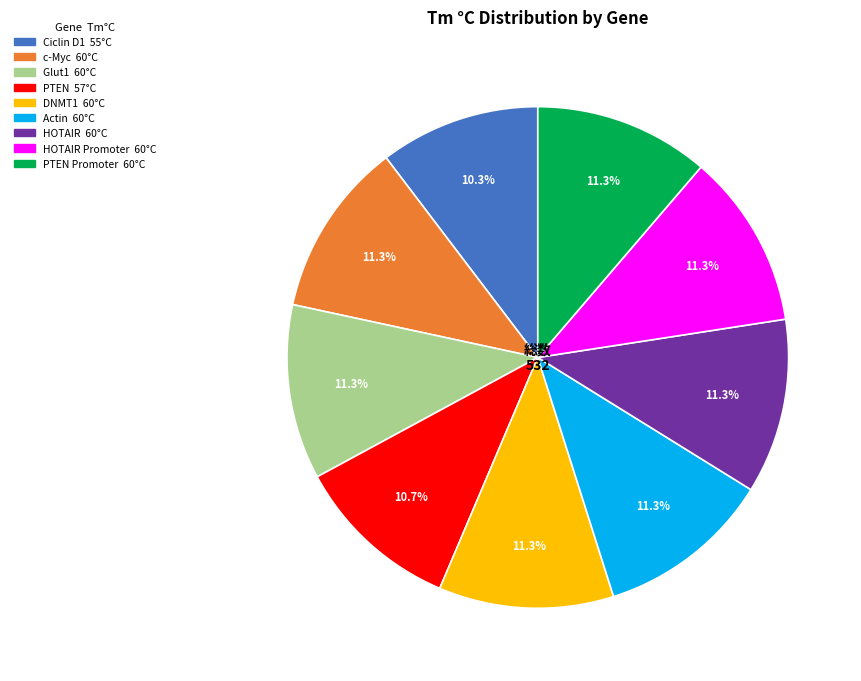

To the nearest percent, what is the difference between the largest and smallest slice percentages?

1%